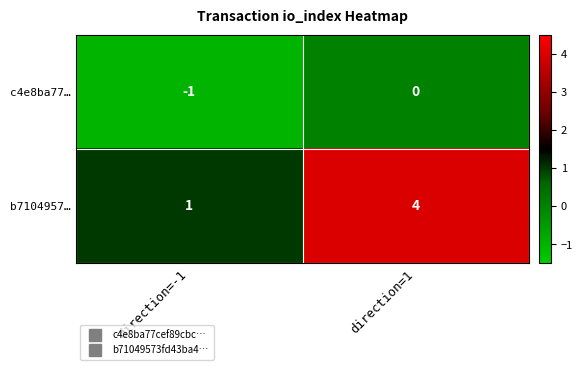

At direction=-1, list the series in order from largest to smallest.

b7104957…, c4e8ba77…